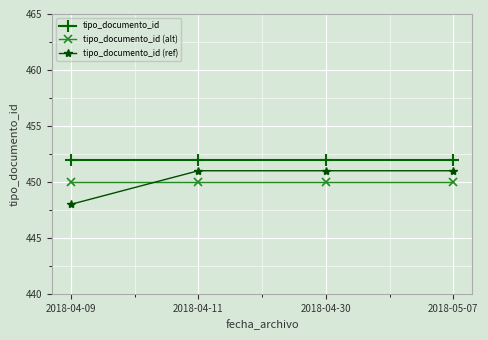

Which series has the widest spread of values?

tipo_documento_id (ref)